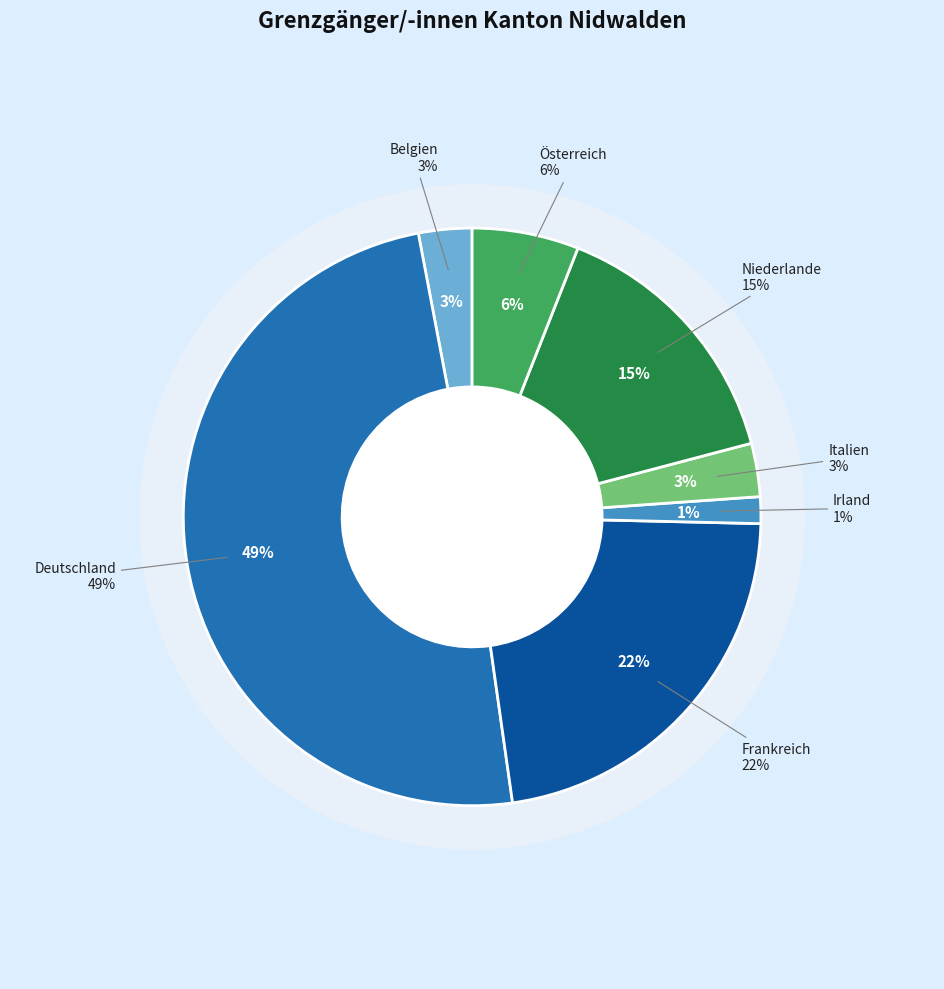

To the nearest percent, what is the average slice percentage?

14%